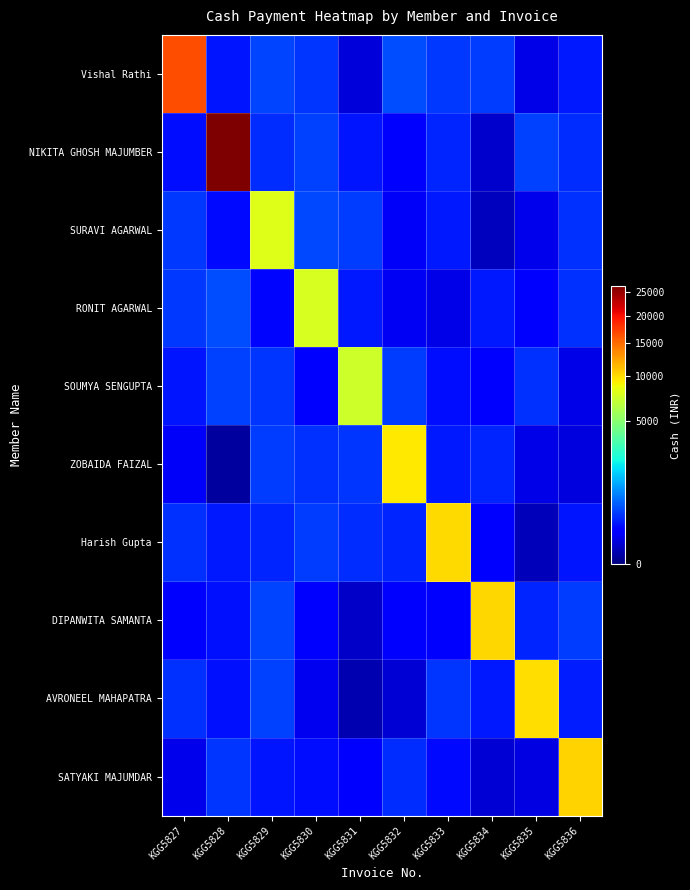

How many data points does each series have?

10